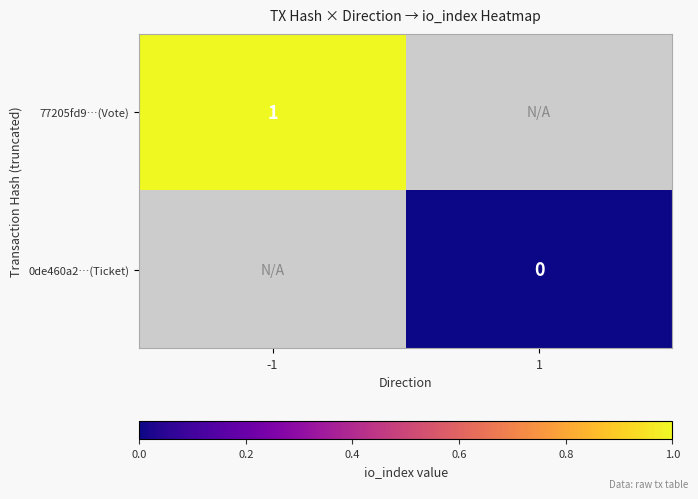

The value of 77205fd9…(Vote) at -1 is 0.6. True or false?

False